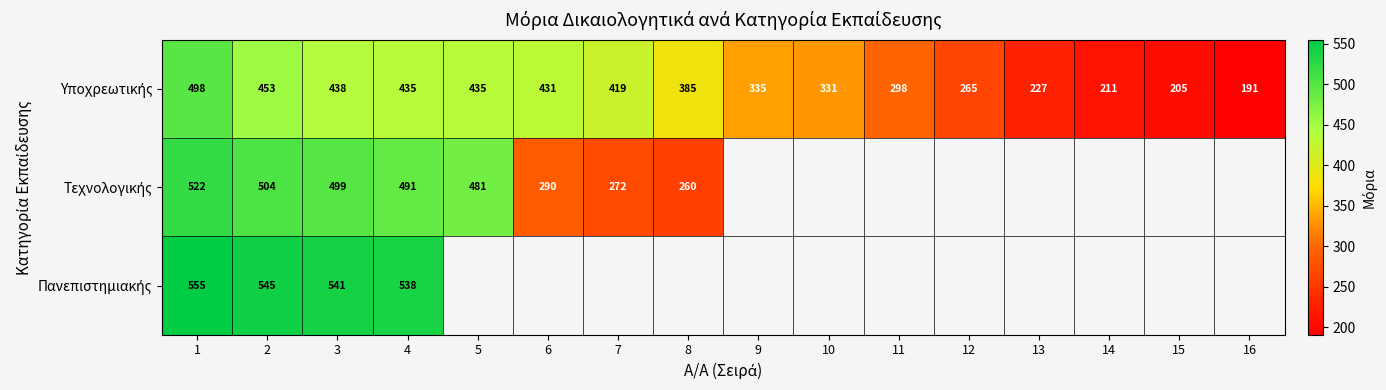

What is the difference between the highest and lowest values at 2?

92